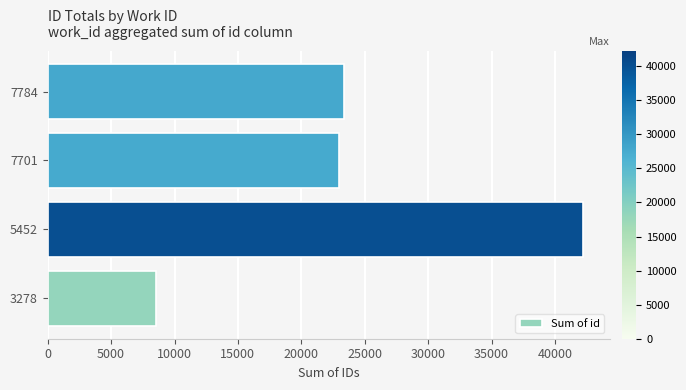

Are the bars grouped side by side (vs. stacked)?

No